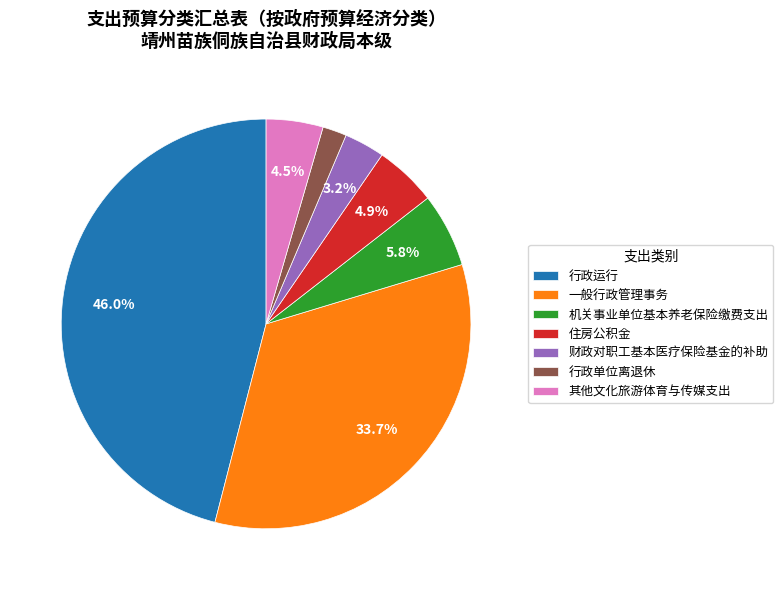

Which category has the biggest portion of the pie?

行政运行